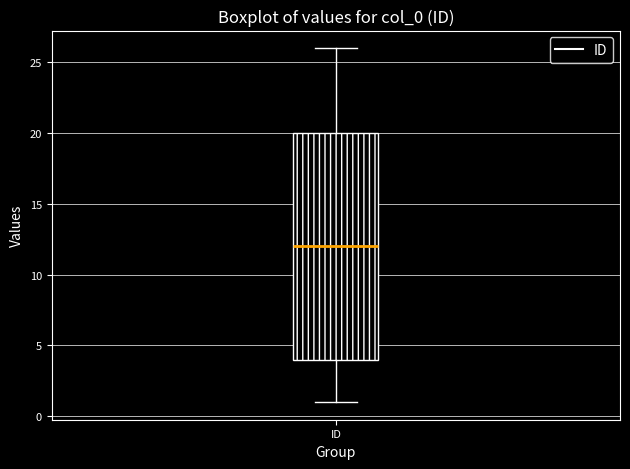

Read this box plot against the y-axis: the position of the median line, the range covered by the box, and the ends of both whiskers. The values are not printed on the chart, so give them approximately, as read against the axis.

median 12, box 4 to 20, whiskers 1 to 26